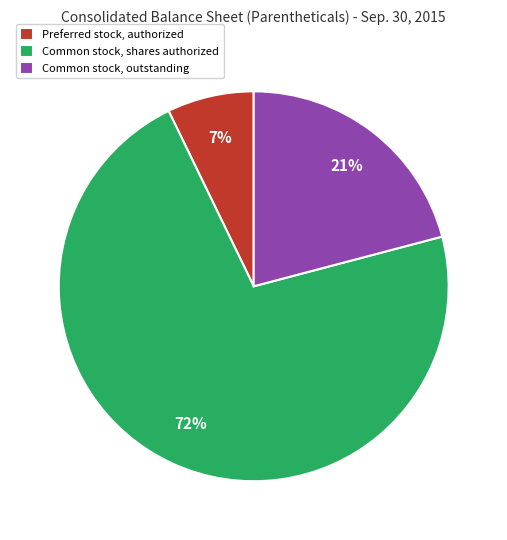

Is there a majority slice in this chart?

Yes